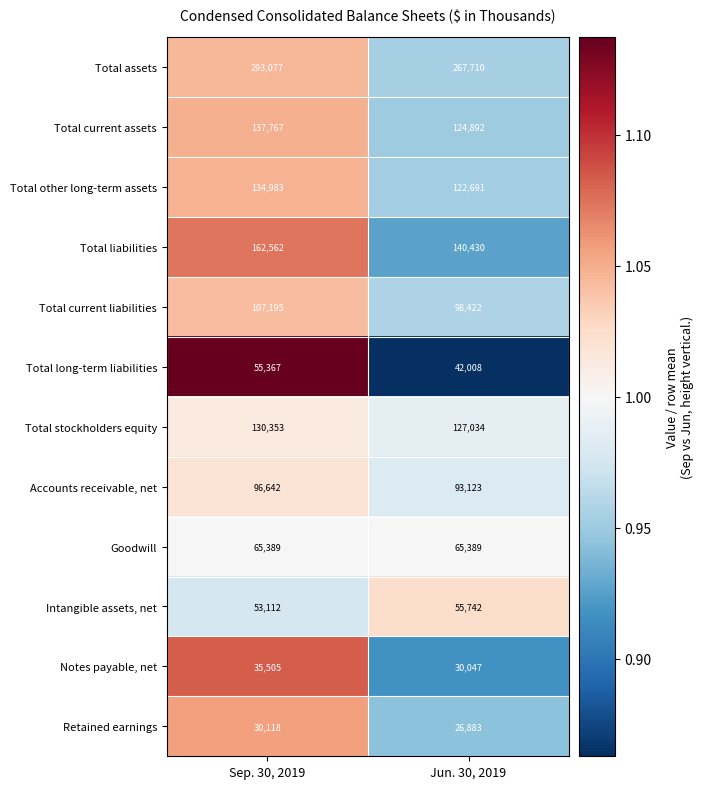

At which category is the sum across all series the highest?

Sep. 30, 2019